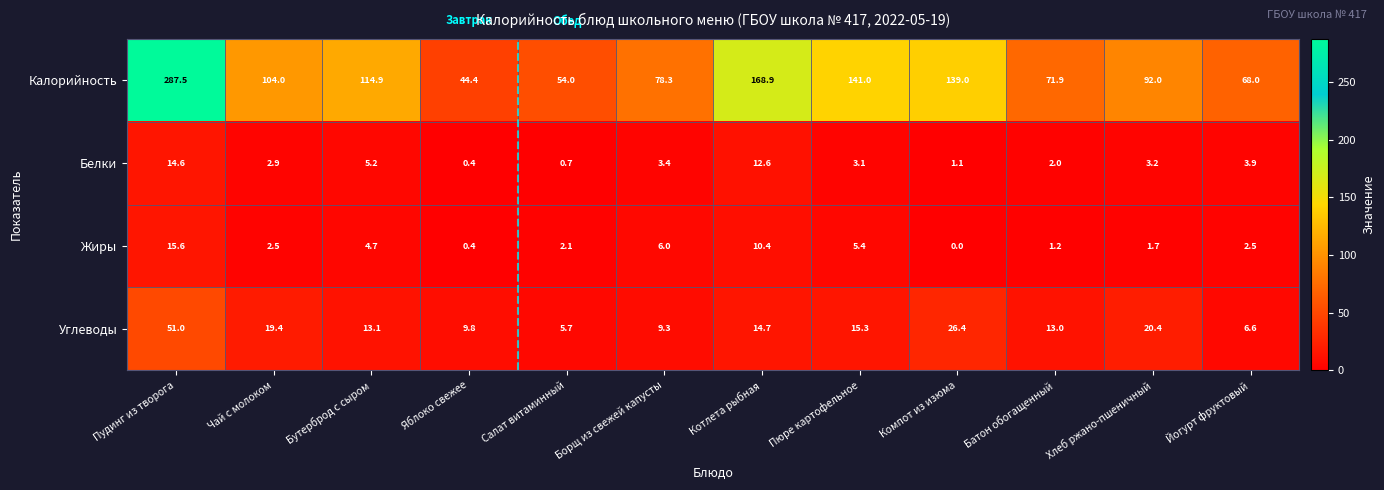

The value of Углеводы at Котлета рыбная is 14.7. True or false?

True